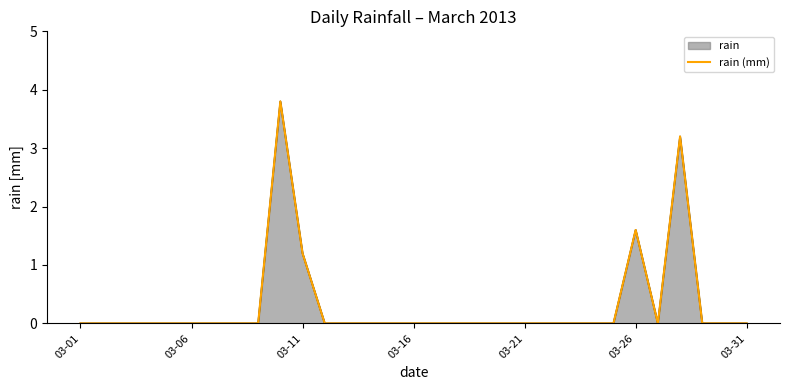

The chart shows a value of 1.9 at 24. True or false?

False